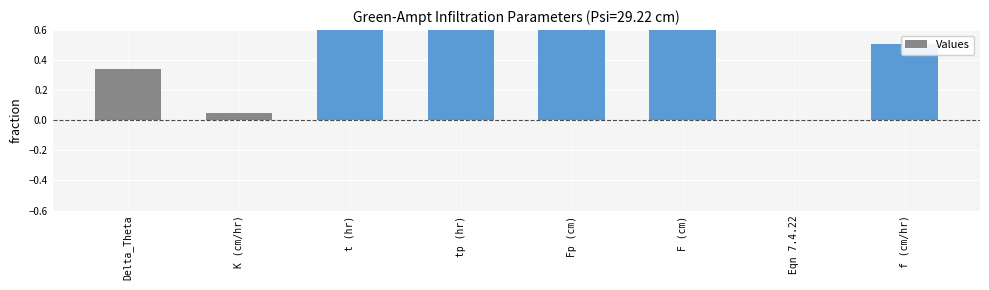

How many positive values are there?

7